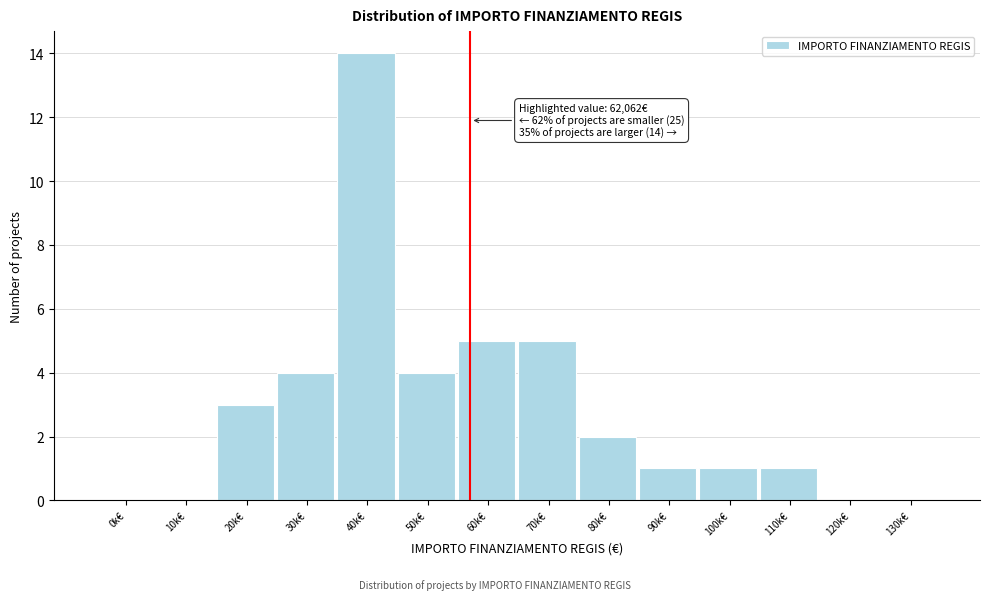

Reading left to right, what are all the values shown in this chart?

0k€=0	10k€=0	20k€=3	30k€=4	40k€=14	50k€=4	60k€=5	70k€=5	80k€=2	90k€=1	100k€=1	110k€=1	120k€=0	130k€=0